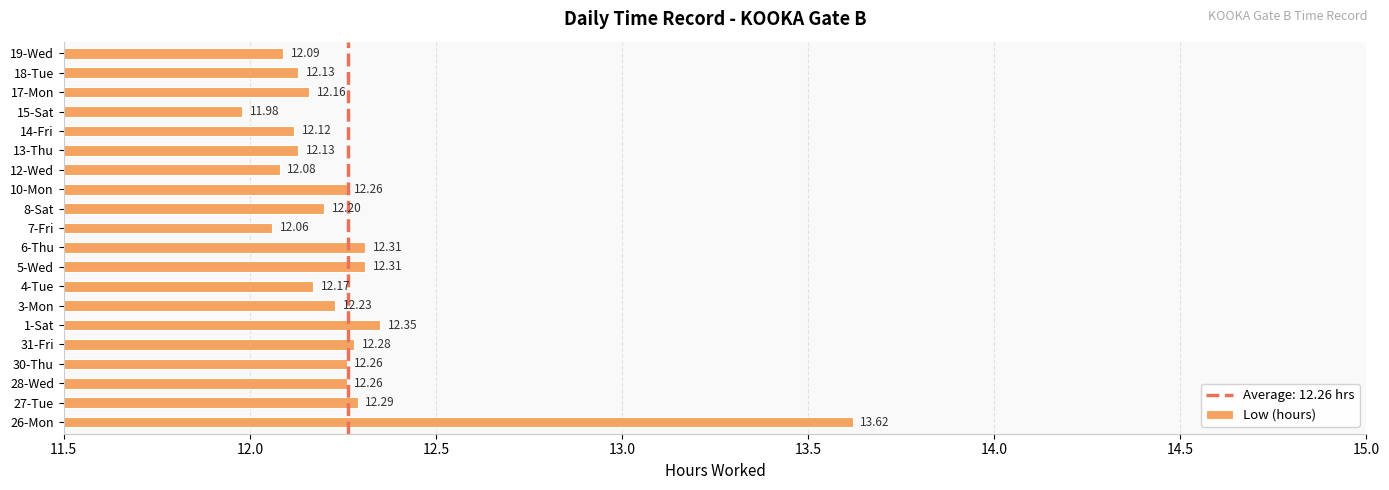

Which category has the highest value across all series?

26-Mon